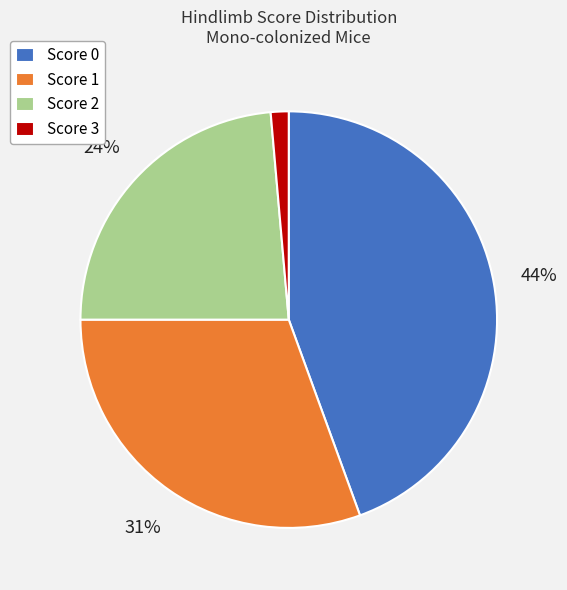

Rank the categories by value from highest to lowest.

Score 0, Score 1, Score 2, Score 3